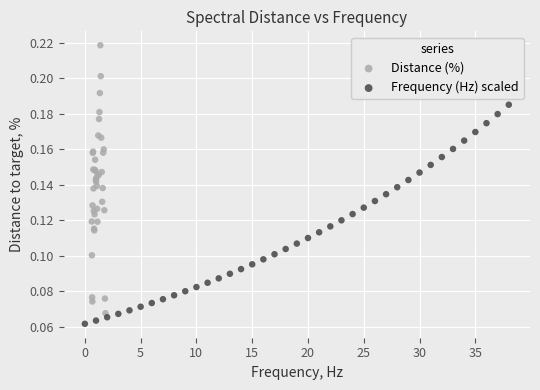

Which series has the largest Y range (max minus min)?

Distance (%)